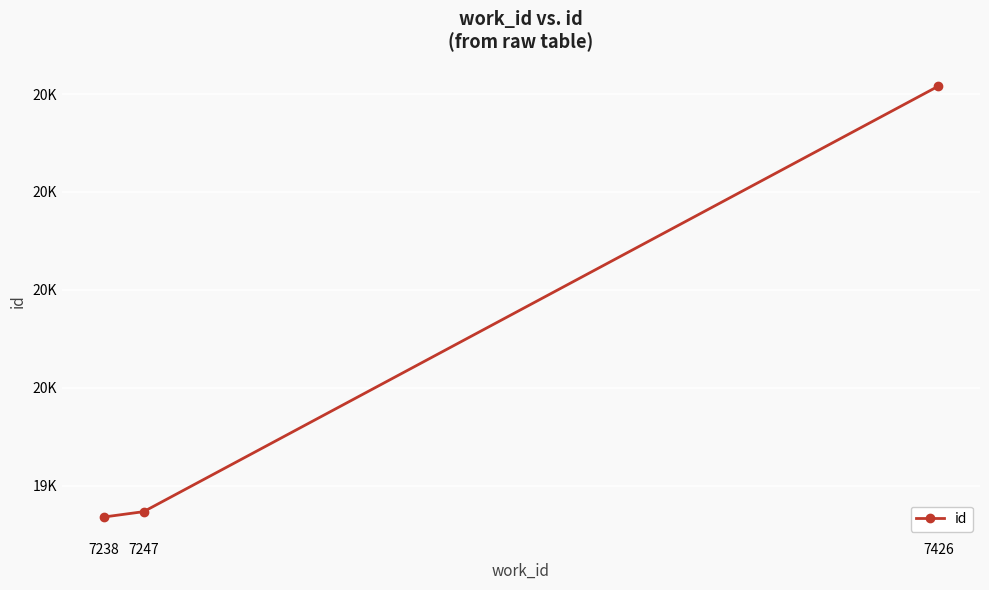

Does the chart have visible grid lines?

Yes